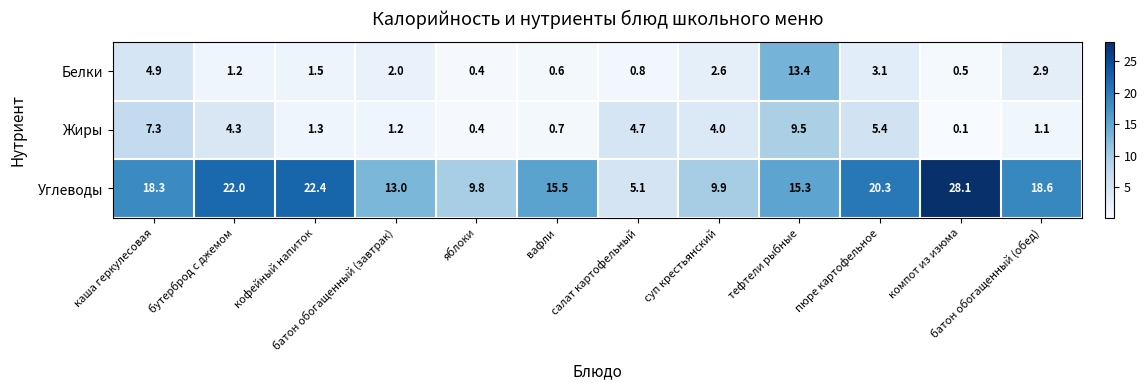

Rank the categories by Жиры value from lowest to highest.

компот из изюма, яблоки, вафли, батон обогащенный (обед), батон обогащенный (завтрак), кофейный напиток, суп крестьянский, бутерброд с джемом, салат картофельный, пюре картофельное, каша геркулесовая, тефтели рыбные